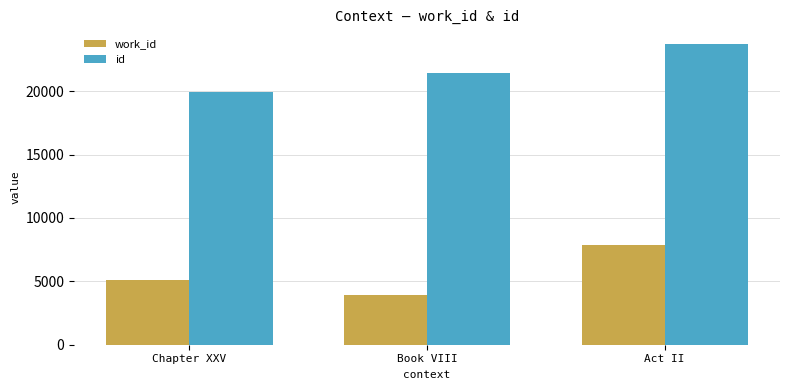

What is the highest value of the id series?

23690